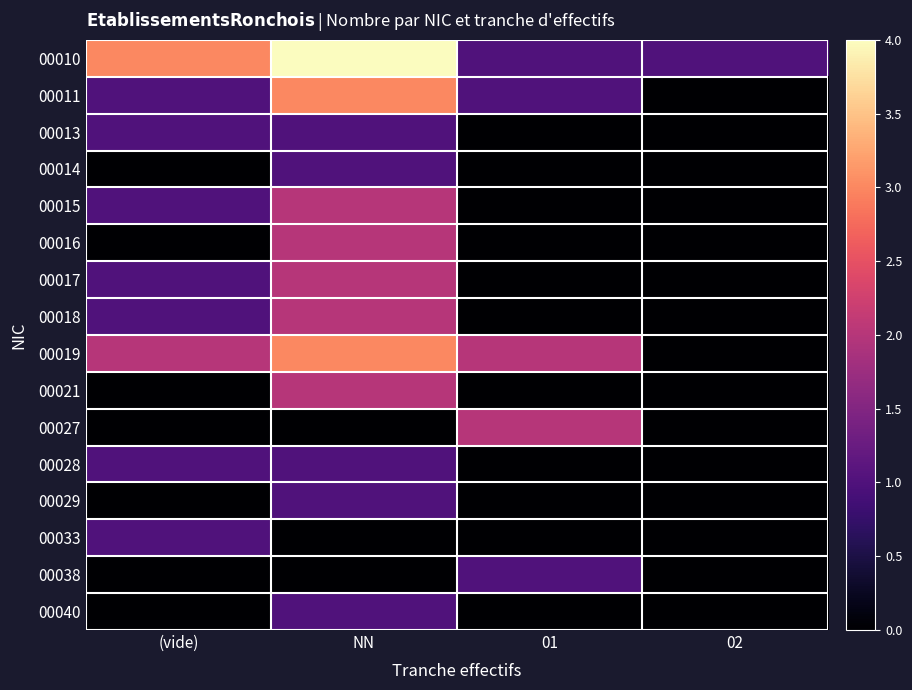

Which series has the largest total across all categories?

00010